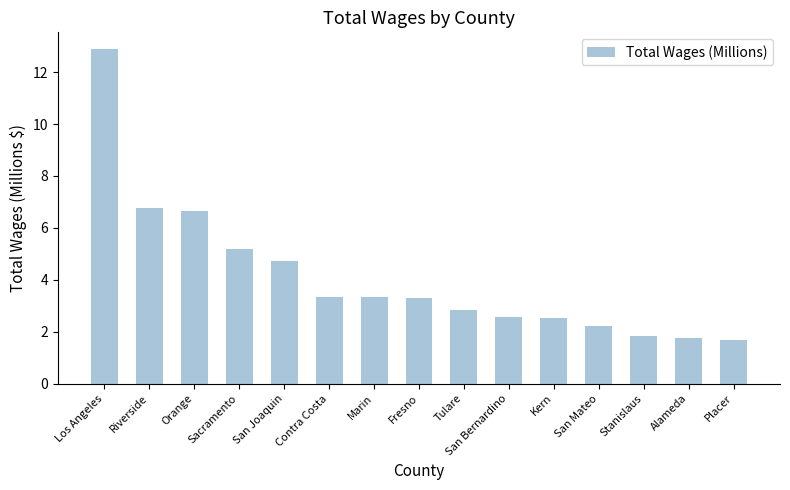

At which label does the data first exceed 3?

Los Angeles